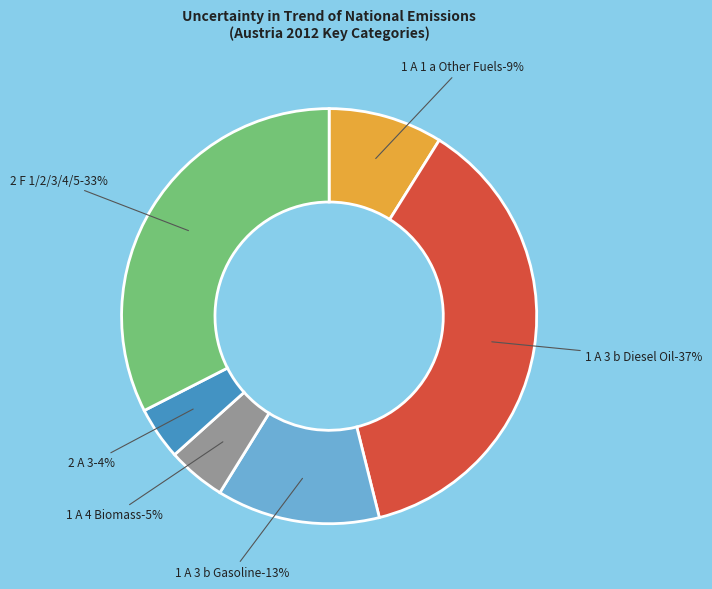

To the nearest percent, what portion does 2 F 1/2/3/4/5: ODS Substitutes represent?

33%